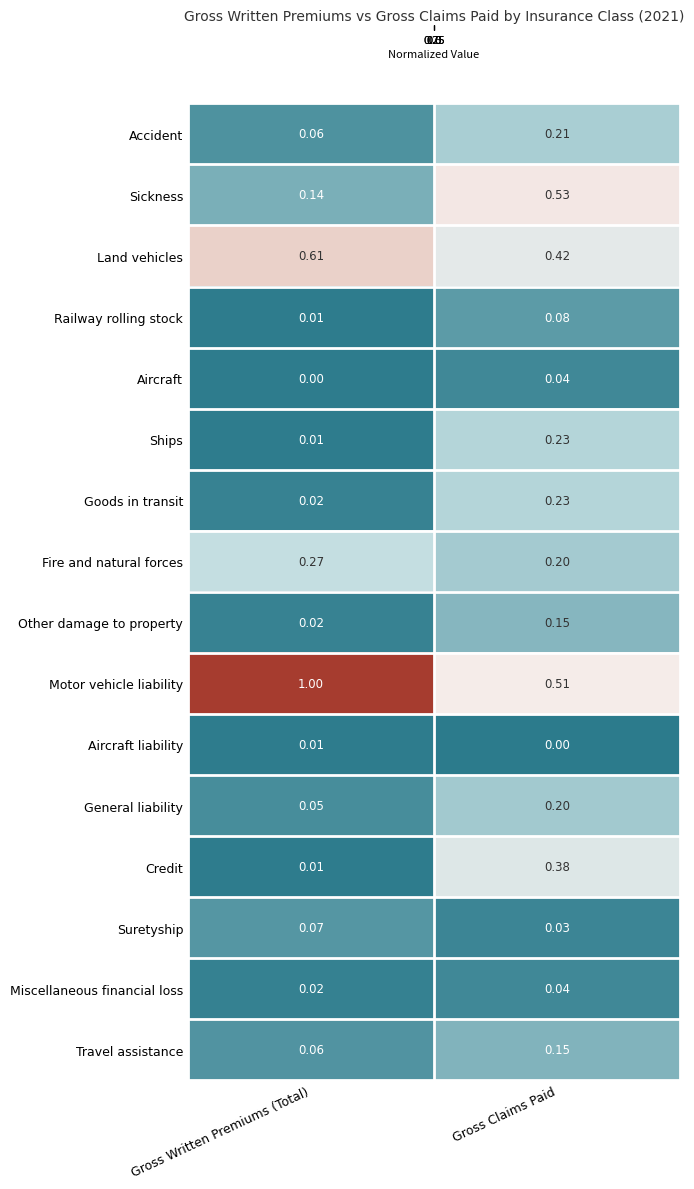

Rank the categories by Aircraft liability value from lowest to highest.

Gross Claims Paid, Gross Written Premiums (Total)